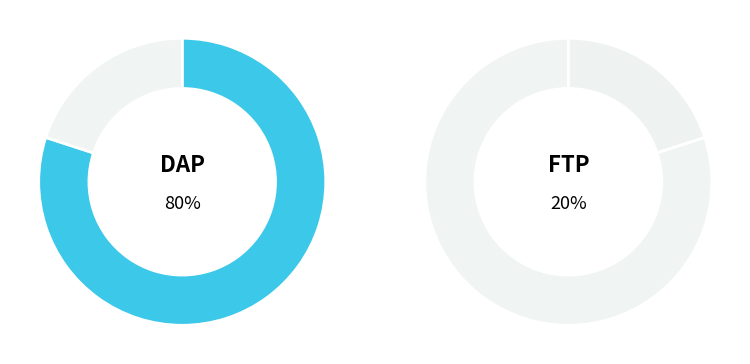

Count the number of slices in the pie.

2